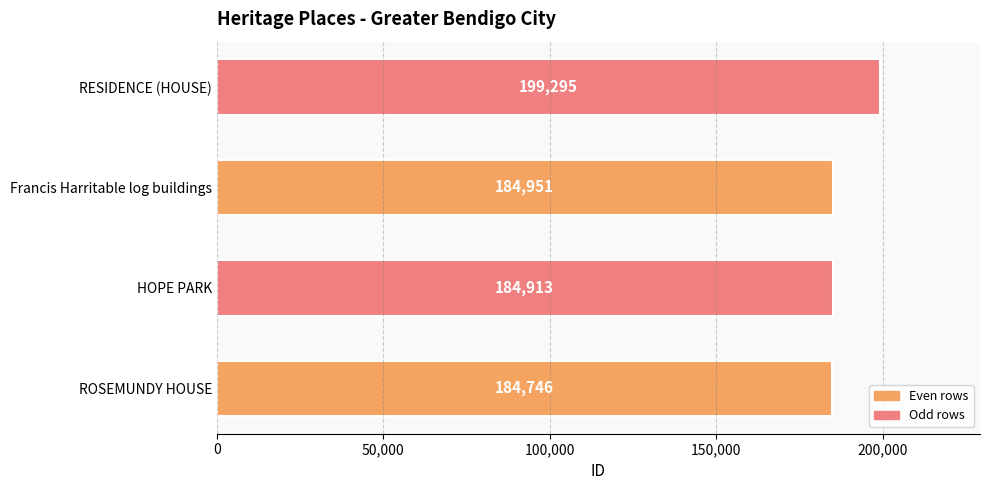

Rank the categories by value from lowest to highest.

ROSEMUNDY HOUSE, HOPE PARK, Francis Harritable log buildings, RESIDENCE (HOUSE)